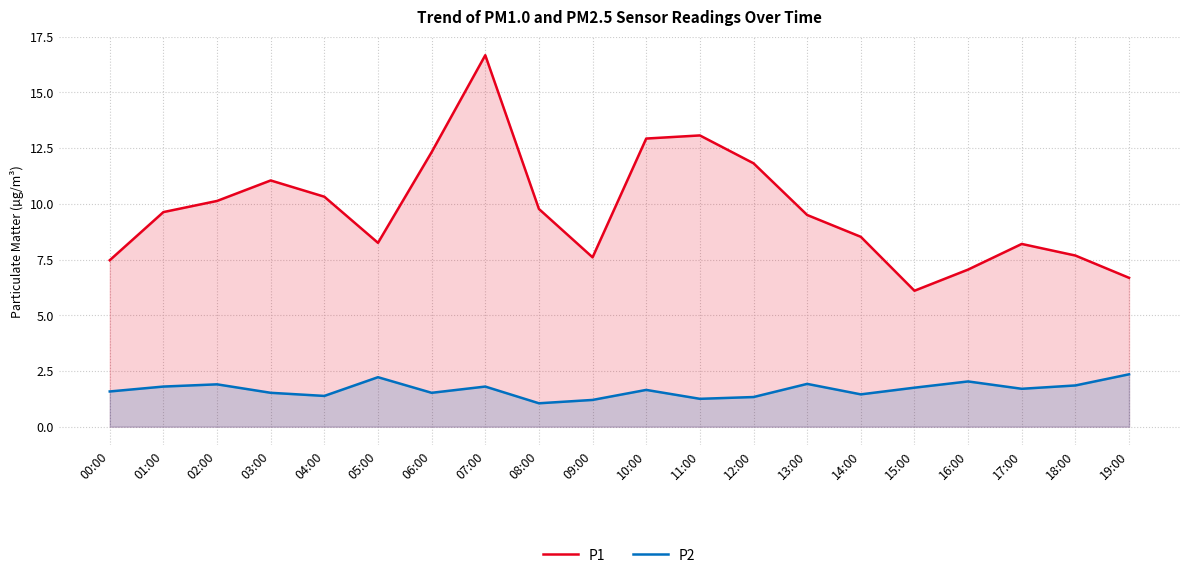

True or false: P1 and P2 intersect in this chart.

False